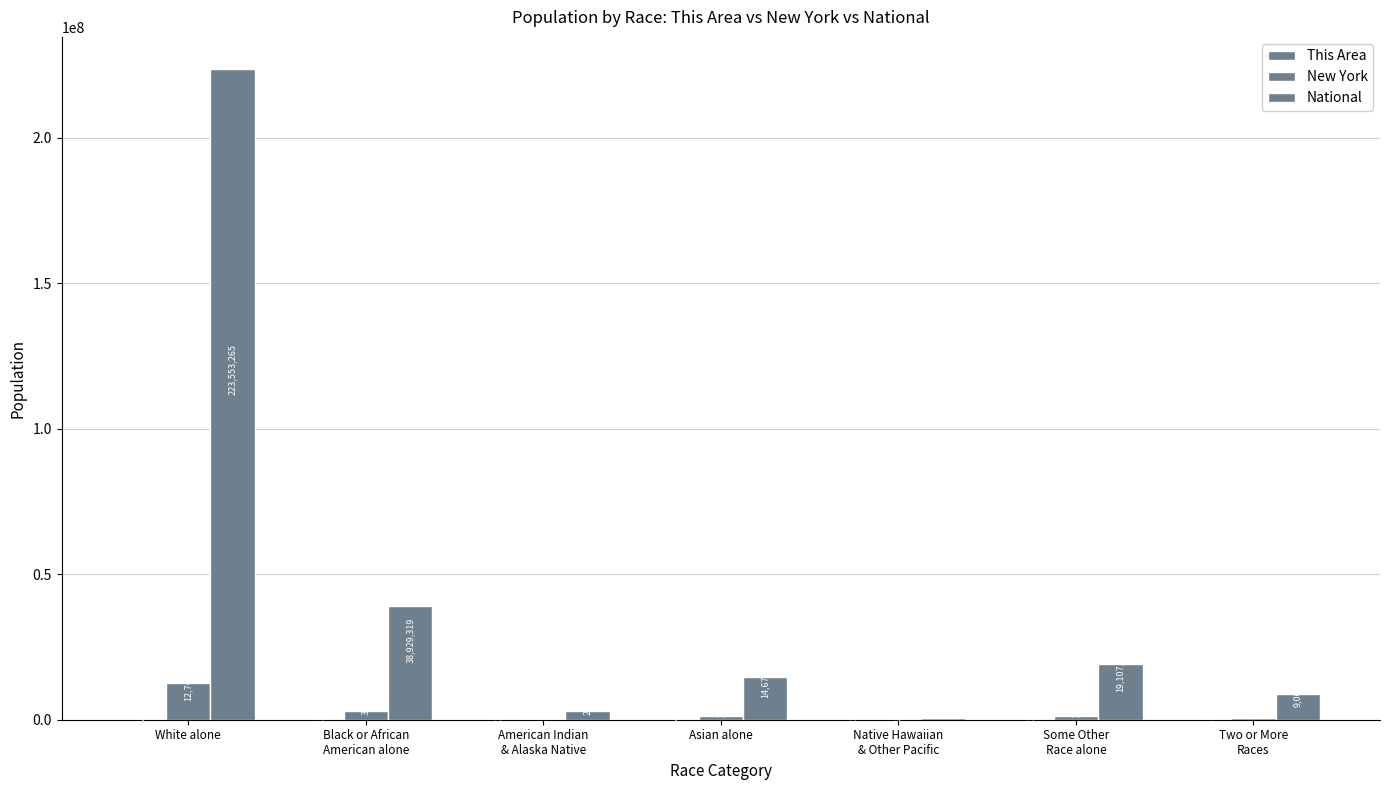

Where is New York nearest to the value 6374870?

Black or African
American alone